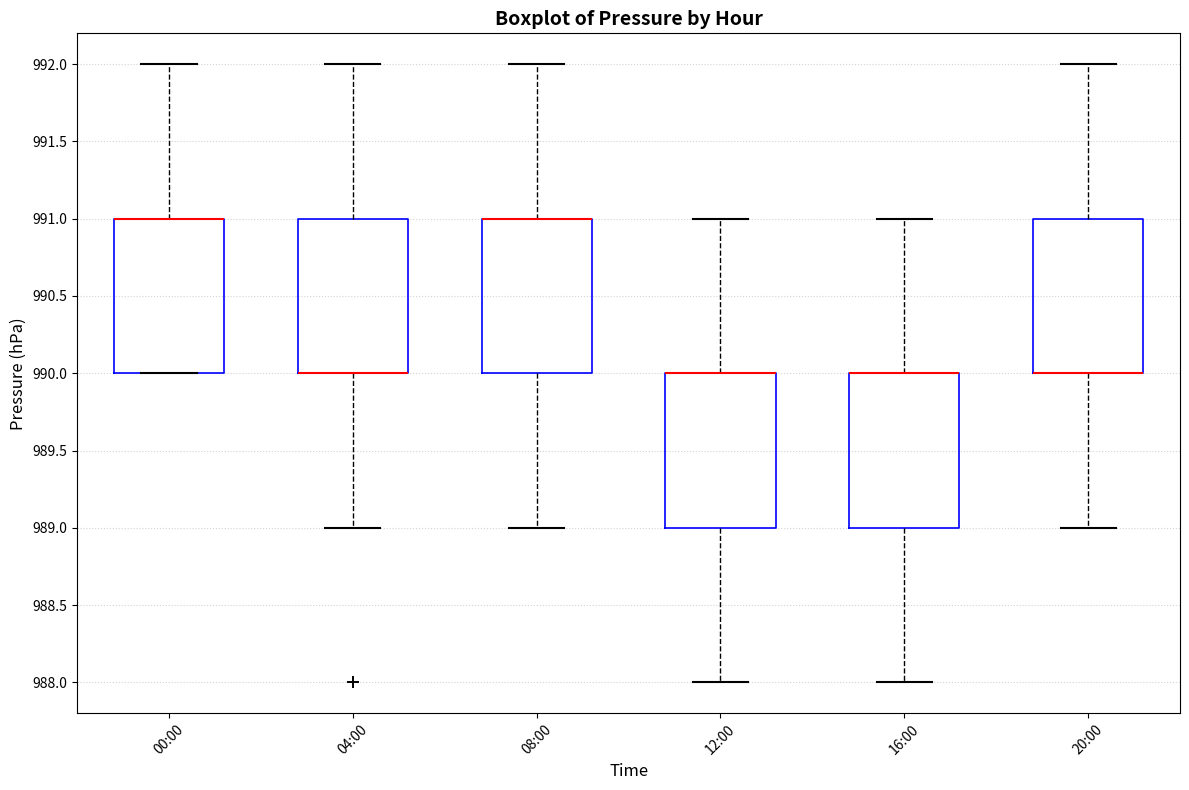

Reading left to right, read every box against the y-axis: the position of its median line, the range the box covers, and the ends of its whiskers. The values are not printed on the chart, so give them approximately, as read against the axis.

00:00: median 991 (drawn on the box's upper edge), box 990 to 991, whiskers 990 to 992
04:00: median 990 (drawn on the box's lower edge), box 990 to 991, whiskers 989 to 992
08:00: median 991 (drawn on the box's upper edge), box 990 to 991, whiskers 989 to 992
12:00: median 990 (drawn on the box's upper edge), box 989 to 990, whiskers 988 to 991
16:00: median 990 (drawn on the box's upper edge), box 989 to 990, whiskers 988 to 991
20:00: median 990 (drawn on the box's lower edge), box 990 to 991, whiskers 989 to 992